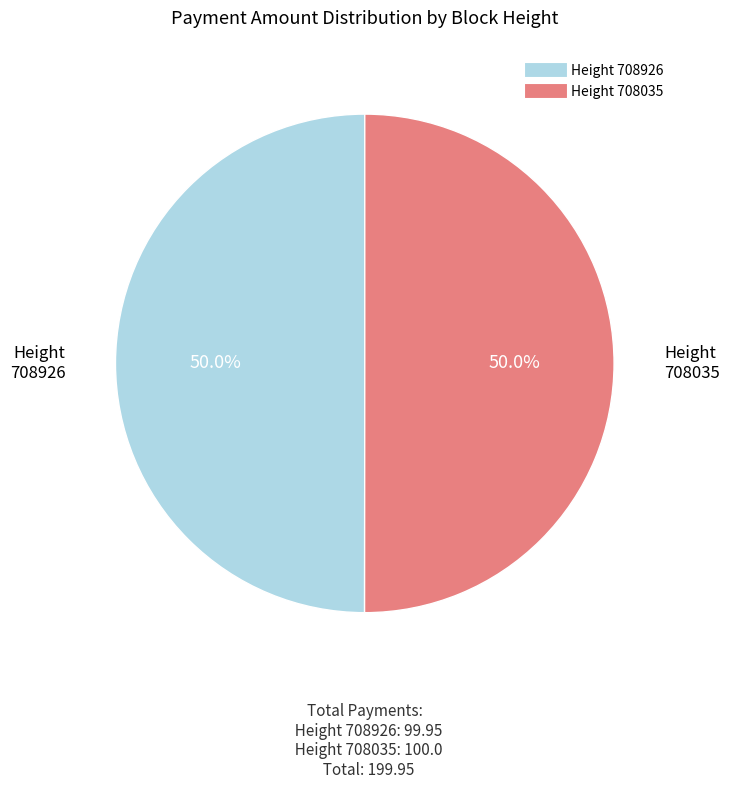

How many slices are in this pie chart?

2